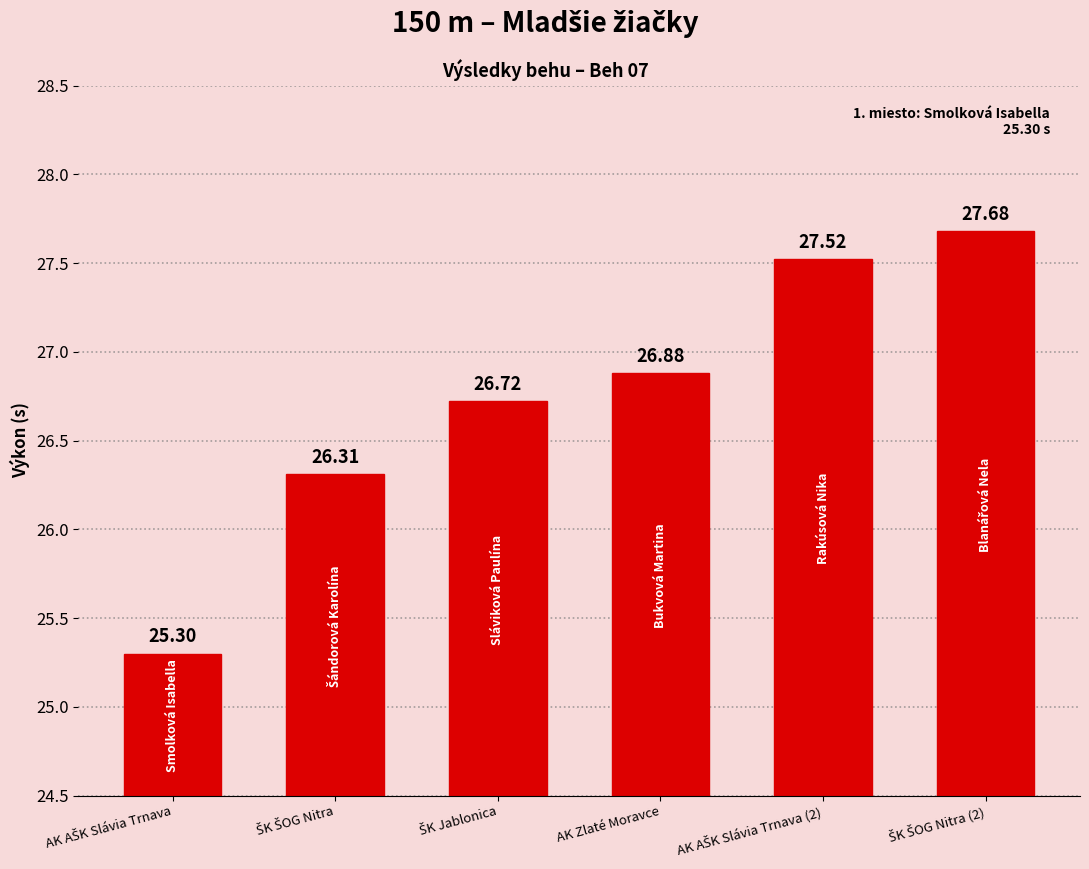

What is the average value?

26.7